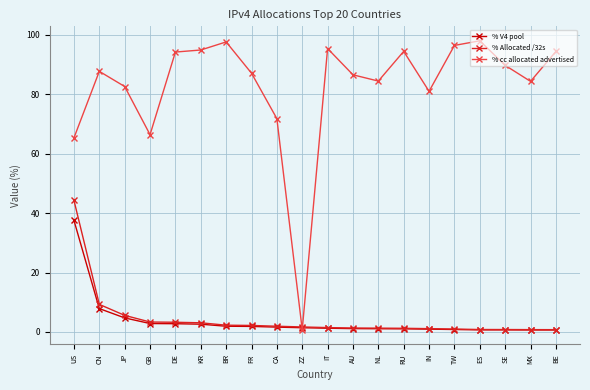

At how many categories does at least one series exceed 21?

19